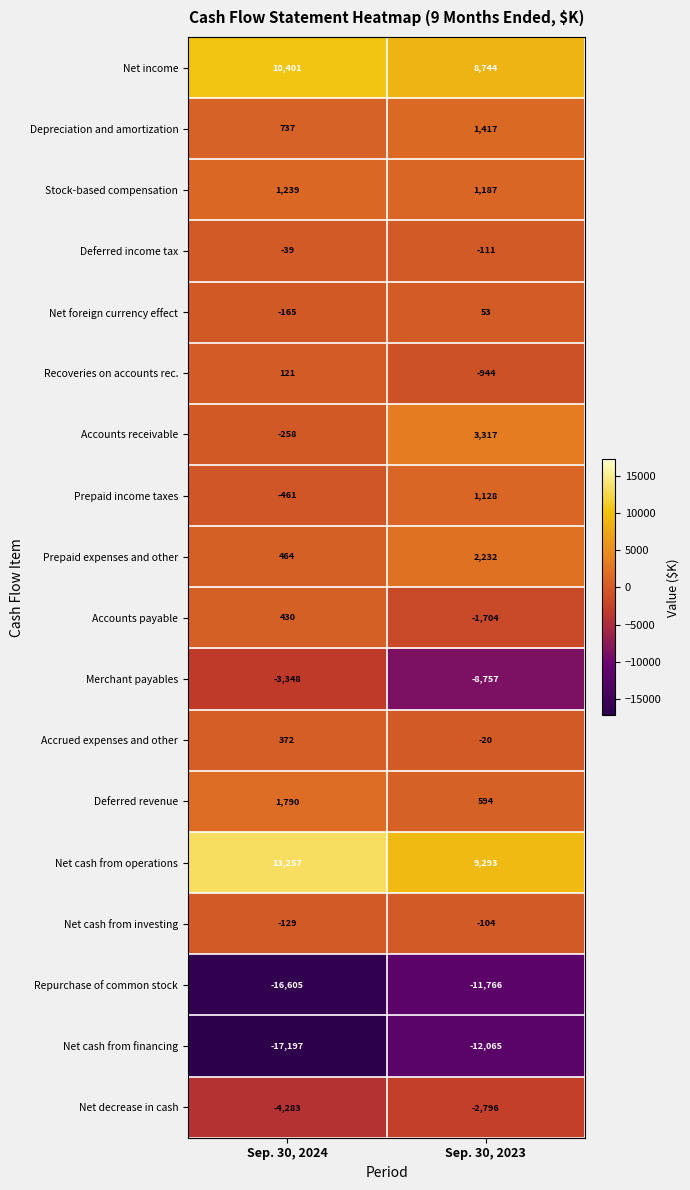

Between Sep. 30, 2024 and Sep. 30, 2023, which series saw the biggest shift?

Merchant payables